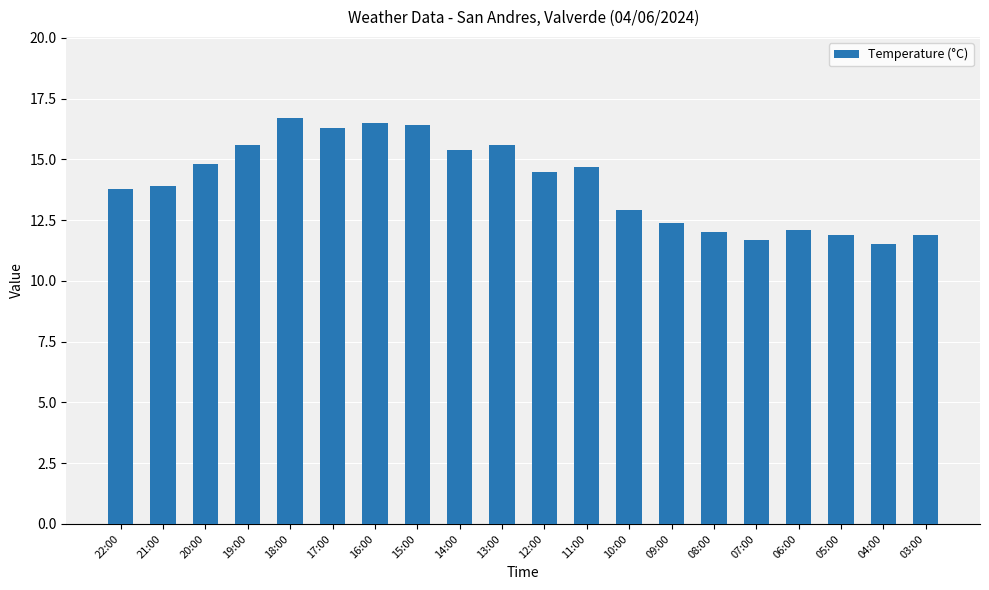

What is the label of the 1st bar from the left?

22:00